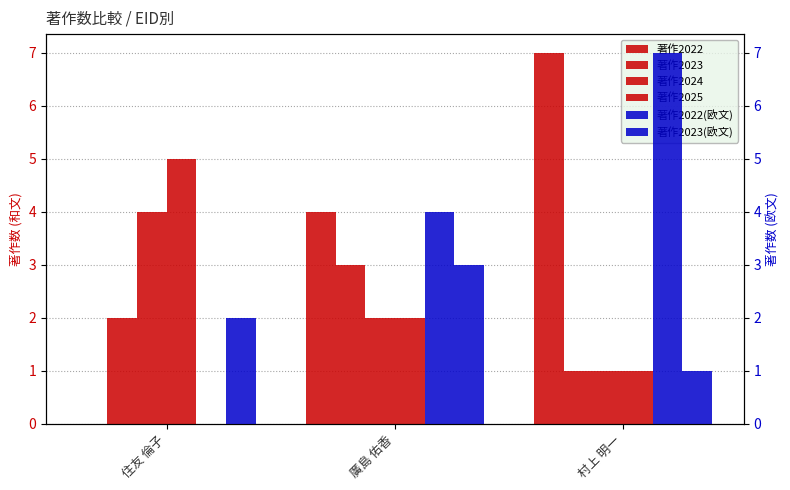

Where is 著作2022 nearest to the value 3?

廣島 佑香